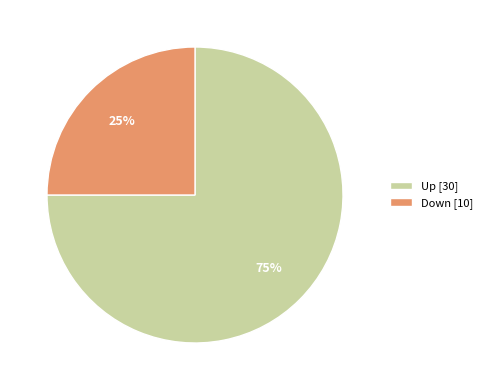

Rank the categories by value from highest to lowest.

Up [30], Down [10]